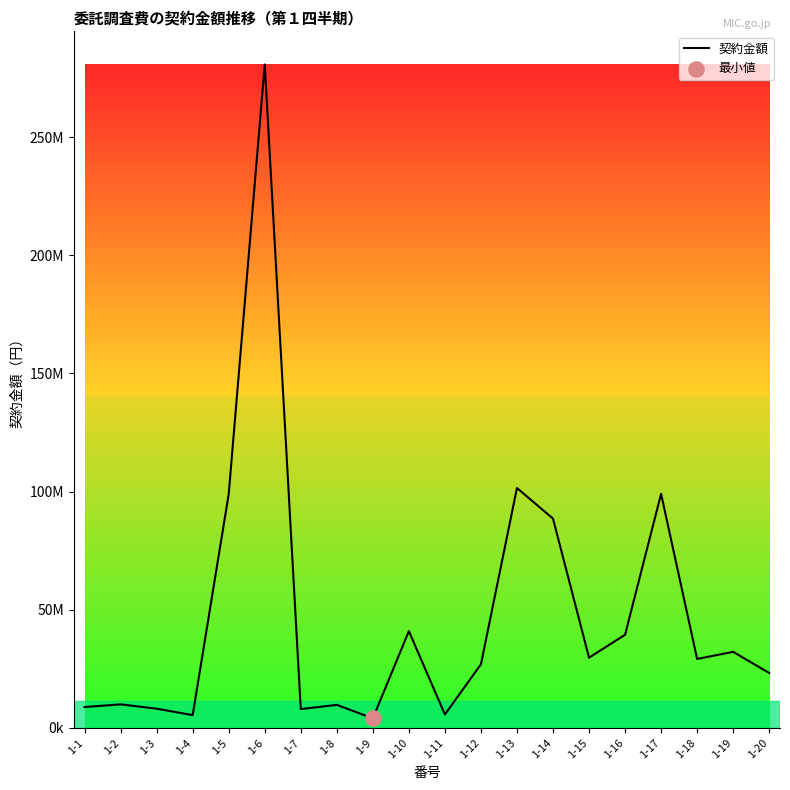

Between 1-18 and 1-15, which is larger?

1-15